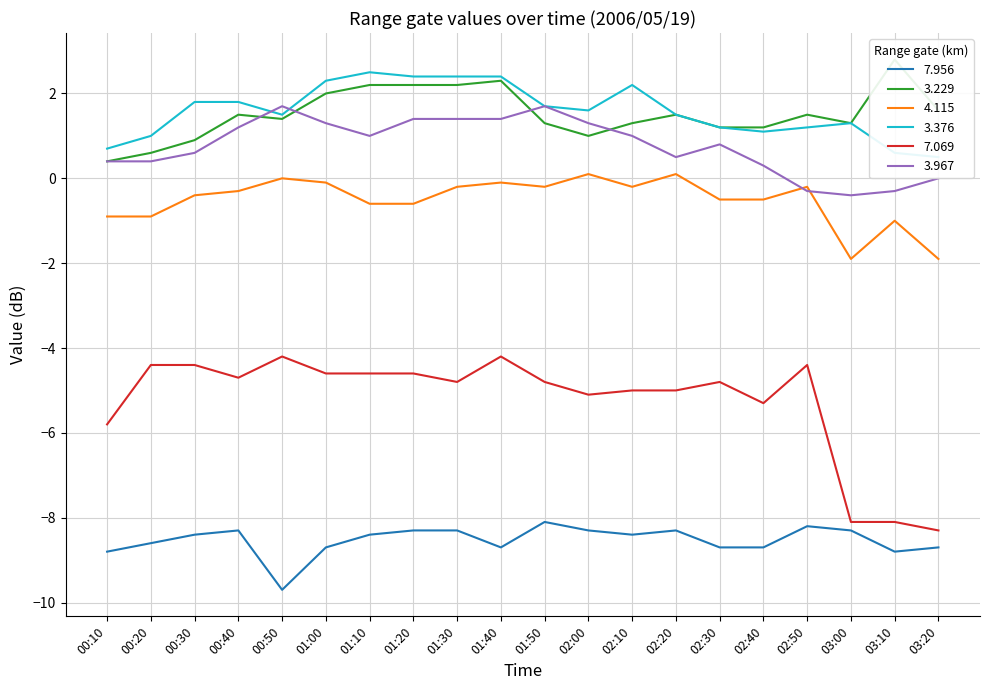

At which category is the sum across all series the highest?

01:40